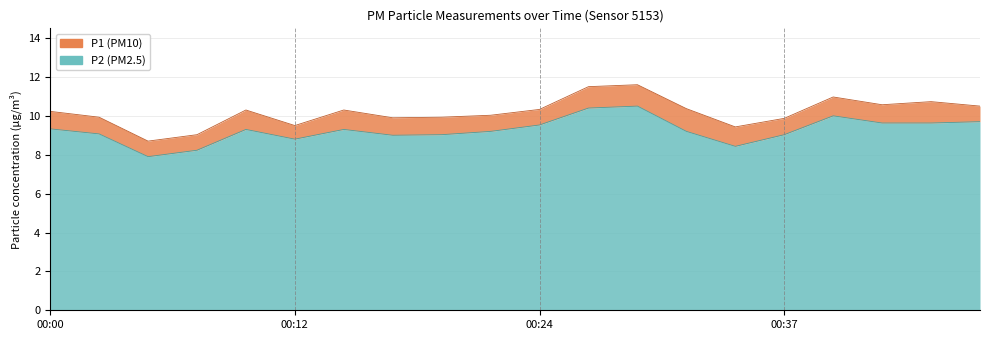

List the series in order of their peak value, highest first.

P1, P2